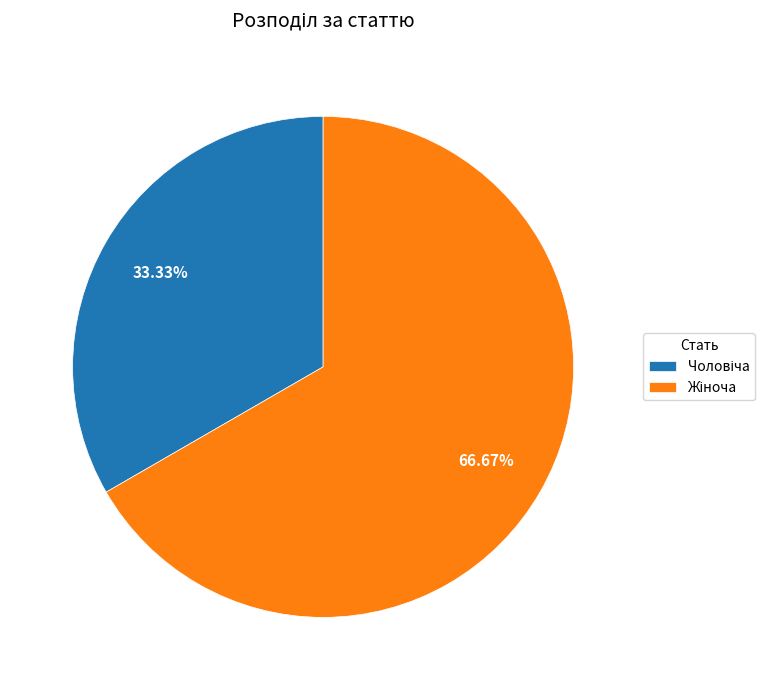

Which slice represents more than half of the pie?

Жіноча